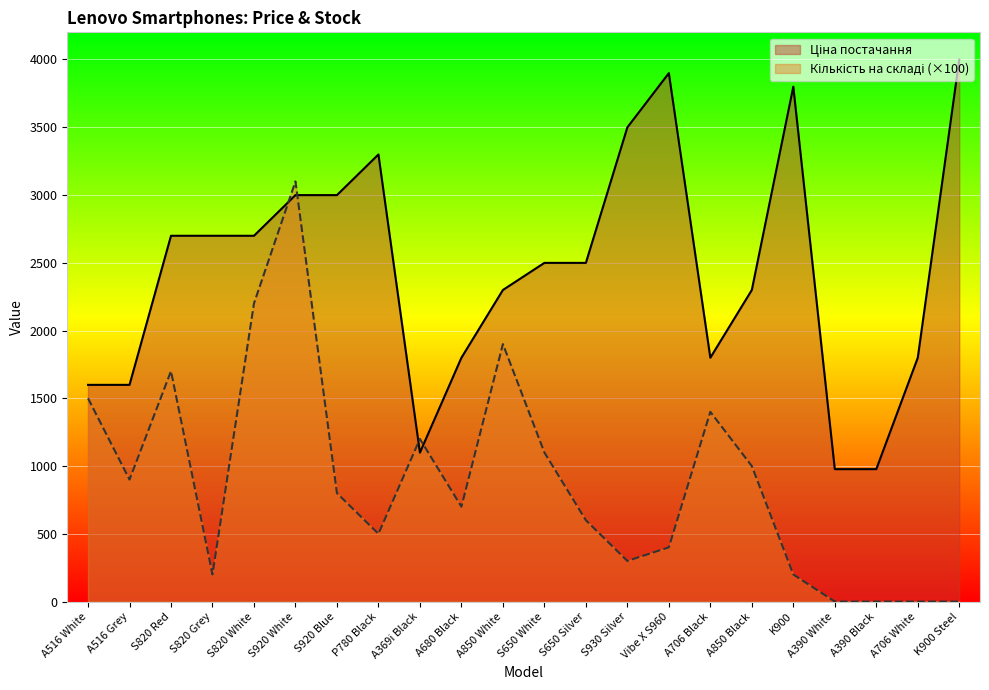

What is the sum of the Ціна постачання values at S820 Red and S820 Grey?

5398